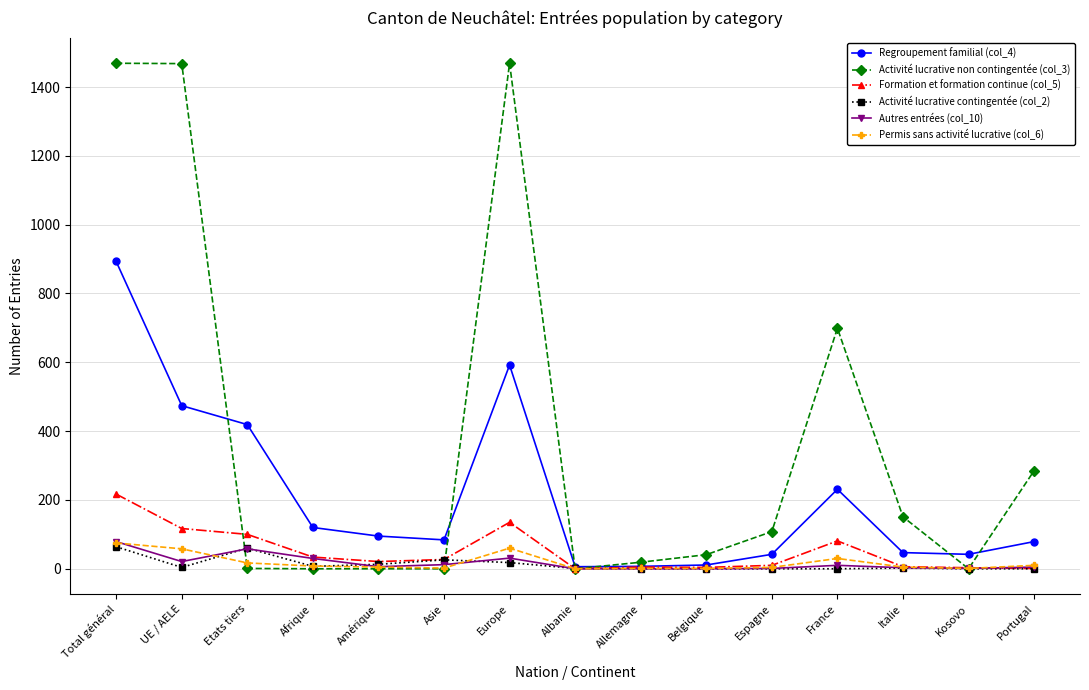

How many series are shown in this chart?

6